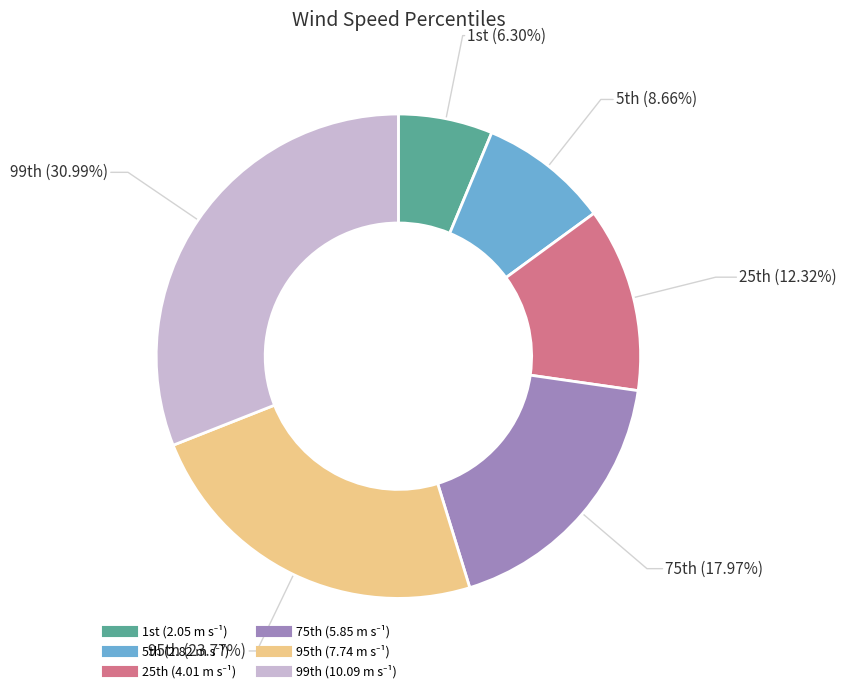

Which category has the smallest portion of the pie?

1st